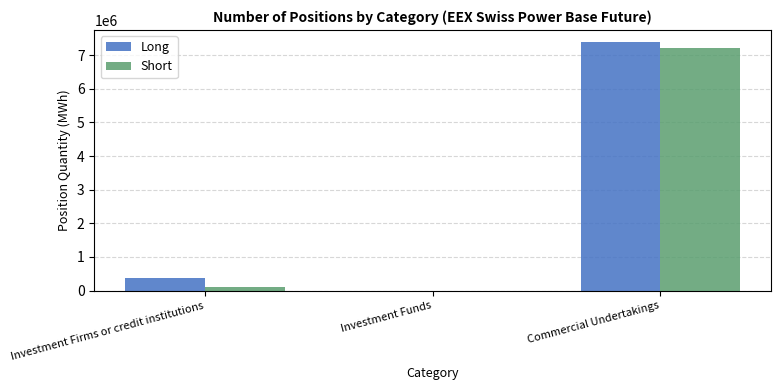

Reading left to right, what are all the values shown in this chart?

Long: 364058	0	7380733
Short: 112380	0	7199945